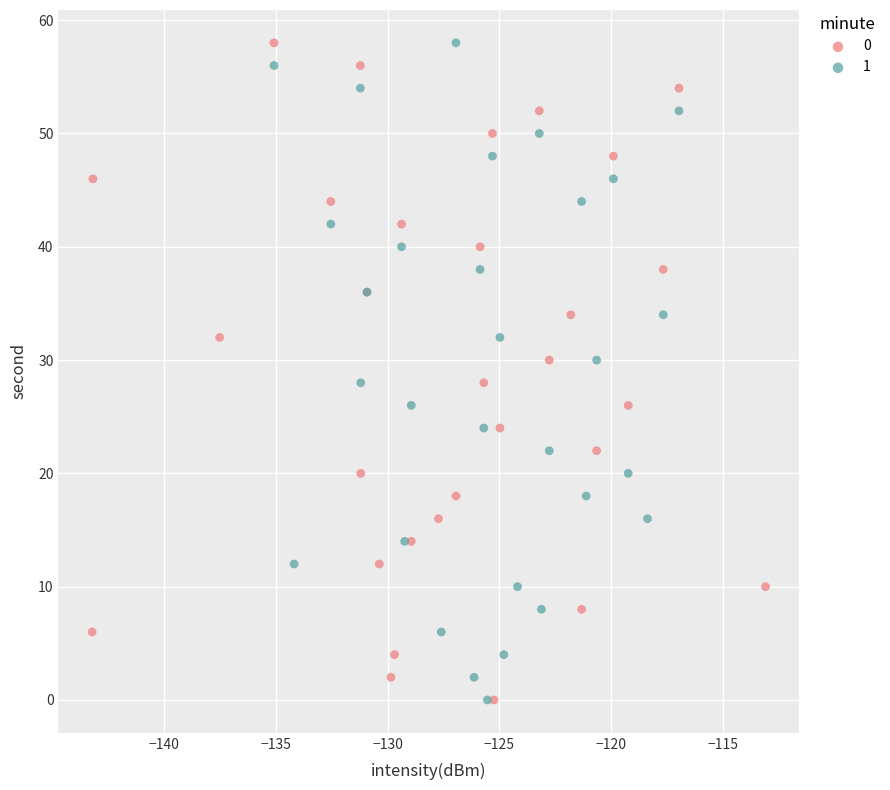

What are all the series names shown in the legend?

0, 1